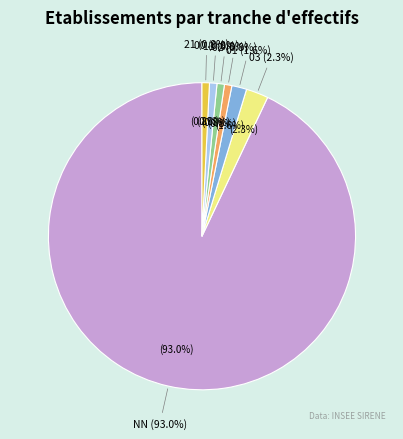

Between 11 and 02, which is larger?

02